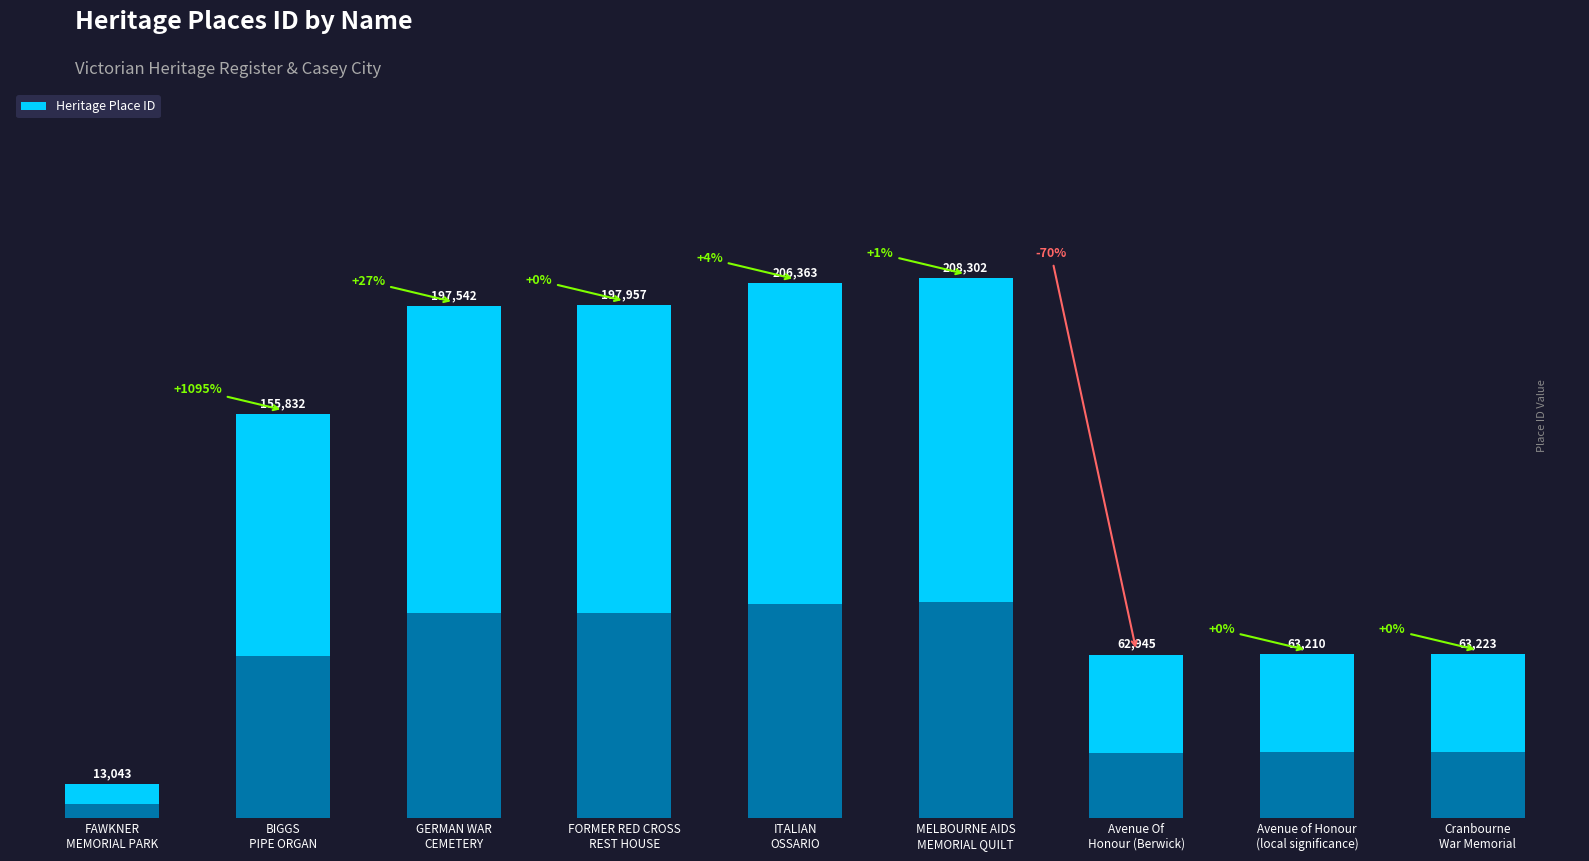

Which has a higher value, GERMAN WAR
CEMETERY or BIGGS
PIPE ORGAN?

GERMAN WAR
CEMETERY